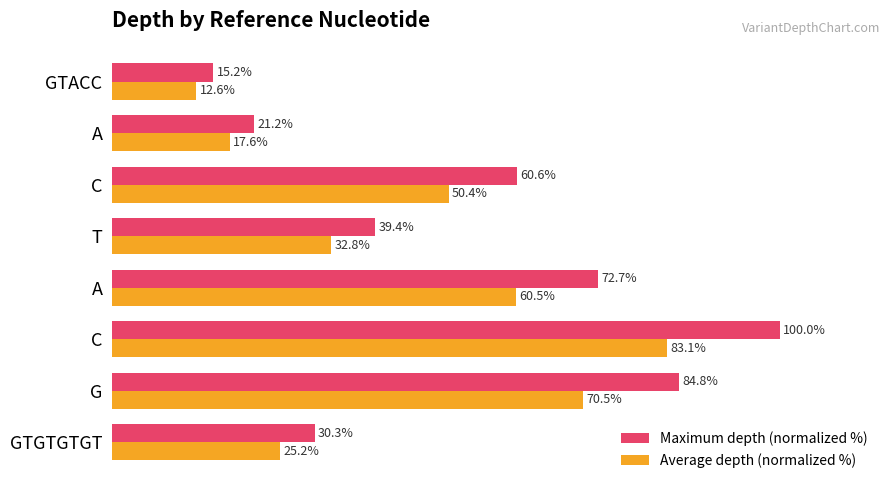

What are all the series names shown in the legend?

Maximum depth (normalized %), Average depth (normalized %)